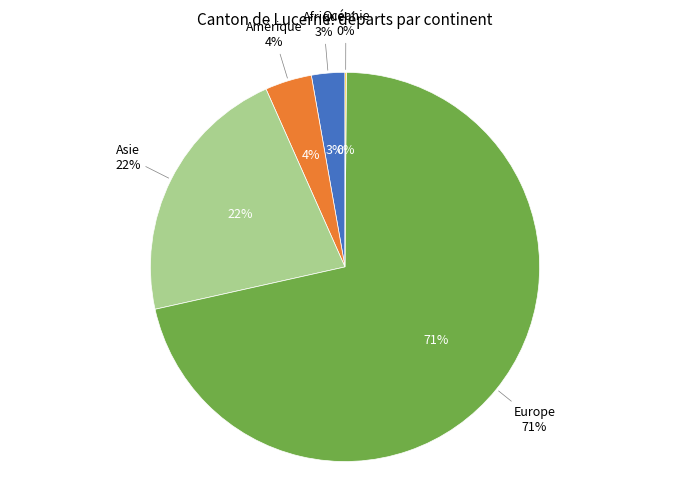

What percentage is NOT represented by Océanie?

99.9%